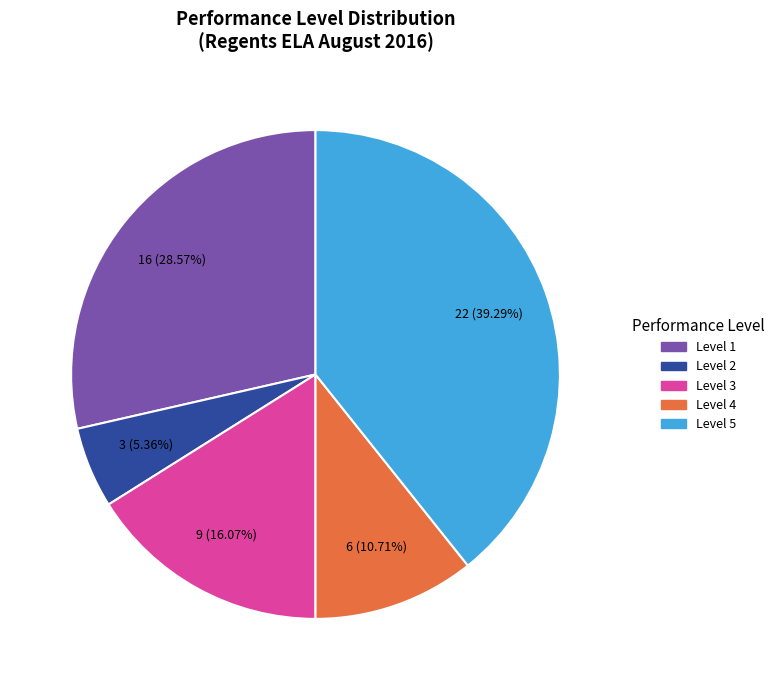

Combined, what portion of the pie is Level 5 and Level 2?

44.6%